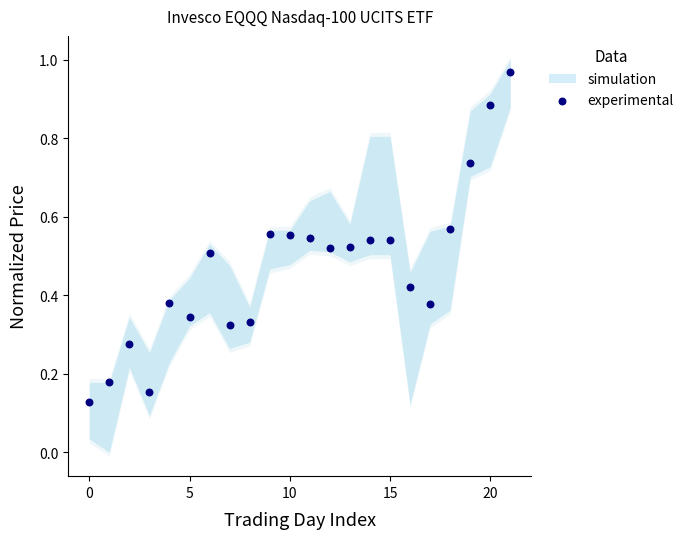

What is the range of Y values (max minus min)?

0.8